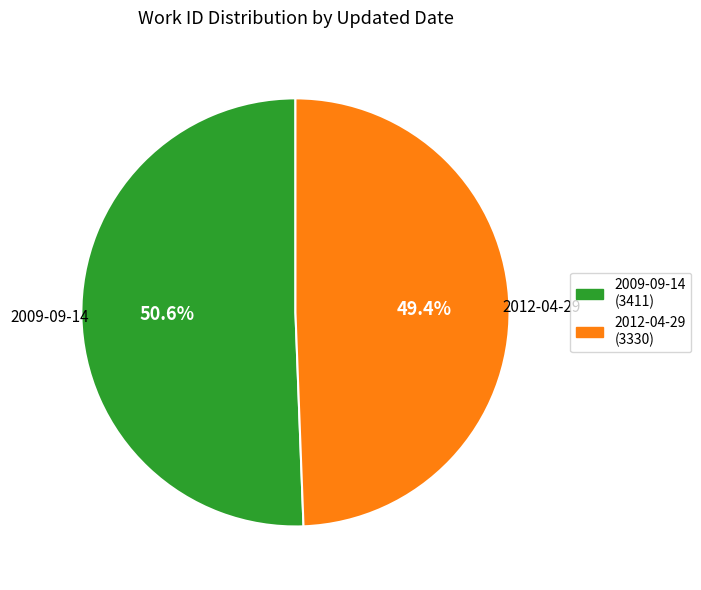

Which has a higher value, 2012-04-29 or 2009-09-14?

2009-09-14